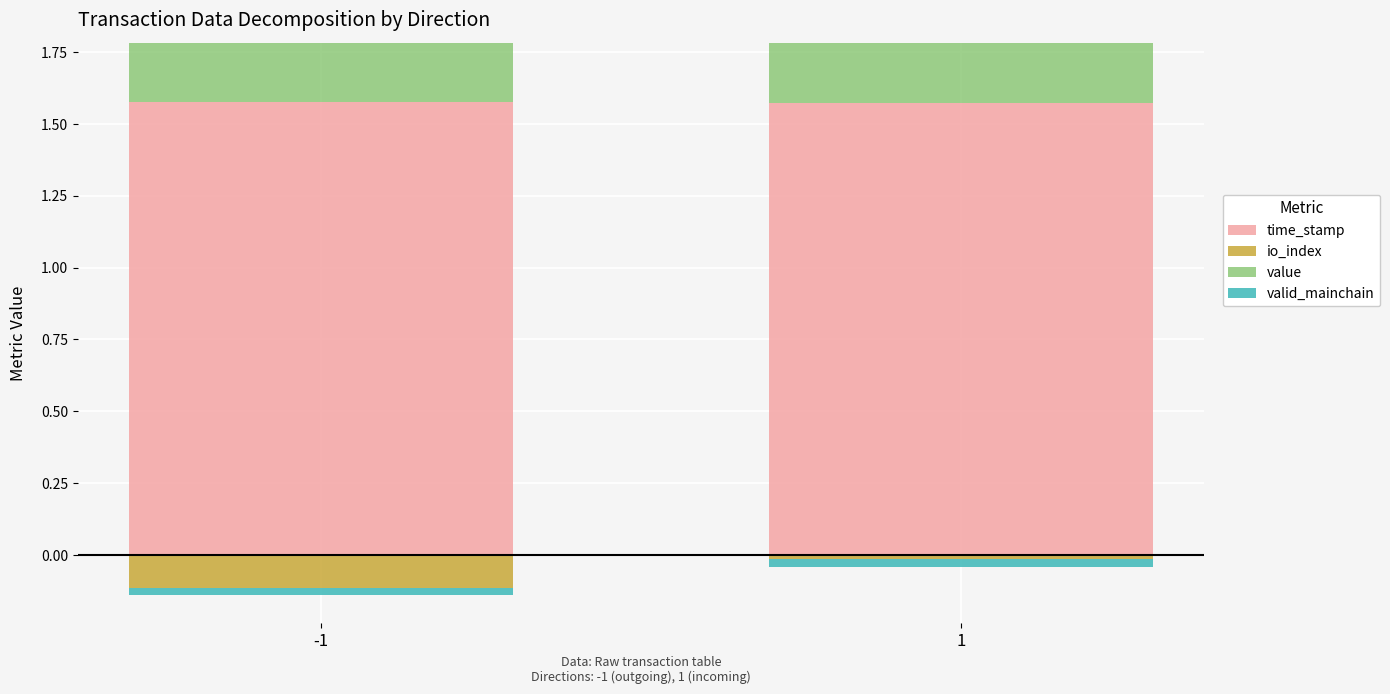

Is the value of value at -1 greater than the value of valid_mainchain at 1?

Yes